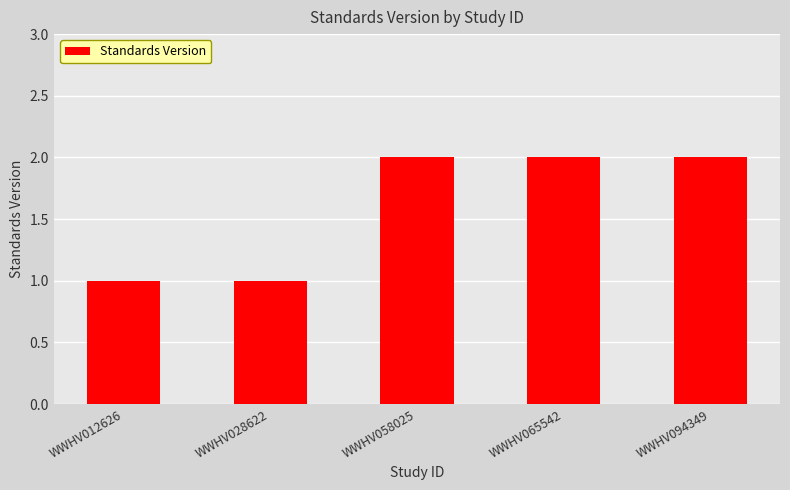

What is the value of the 2nd bar from the left?

1